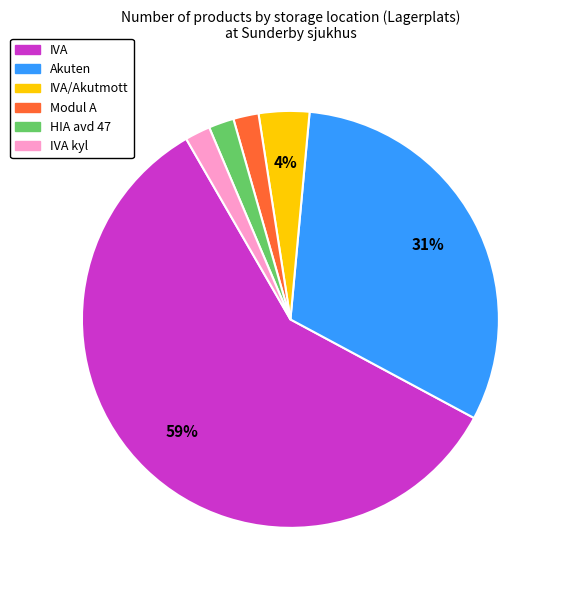

Is there any slice that represents more than half of the pie?

Yes